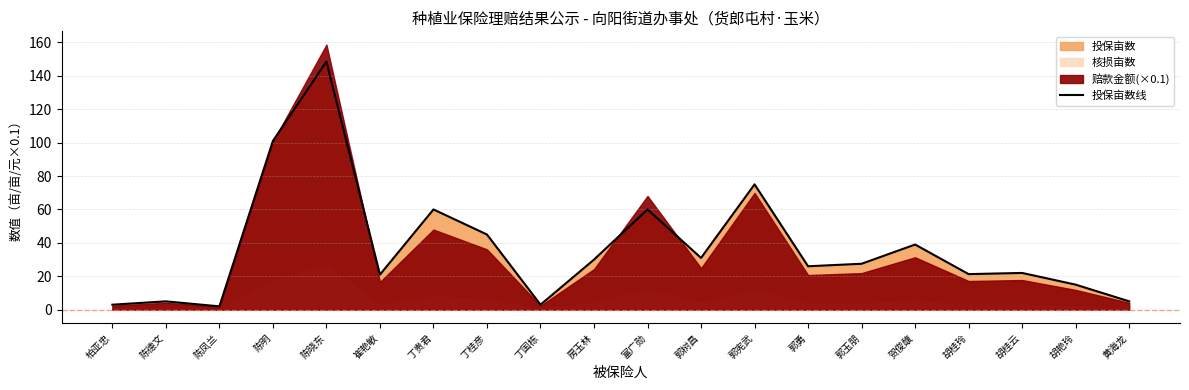

What is the sum of the values at 陈凤兰 and 陈德文?

7.0